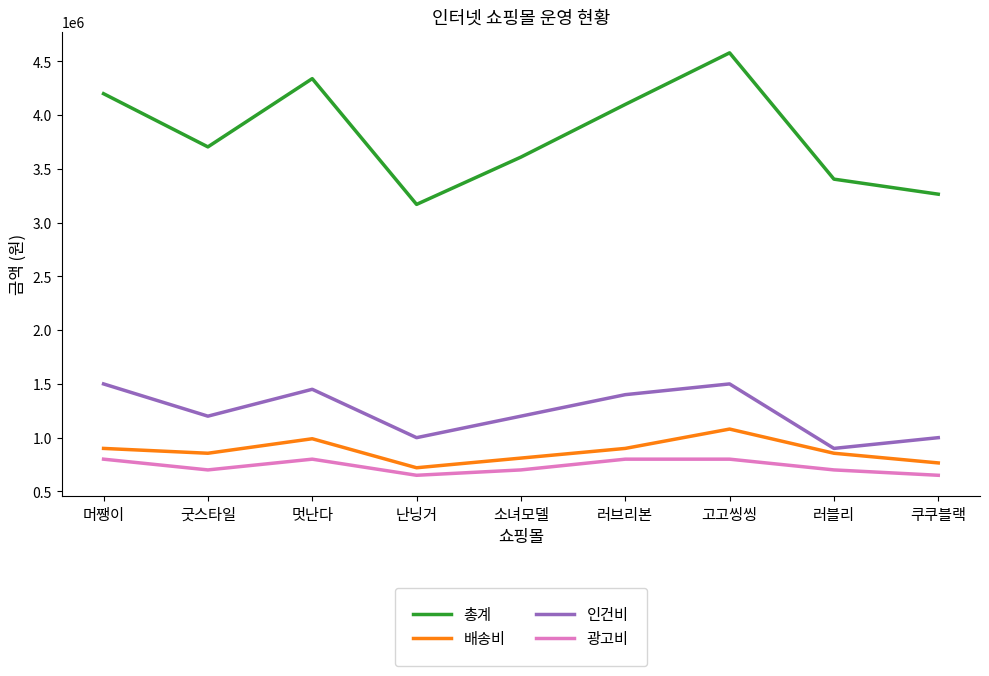

What is the spread (max minus min) of values at 멋난다?

3540000